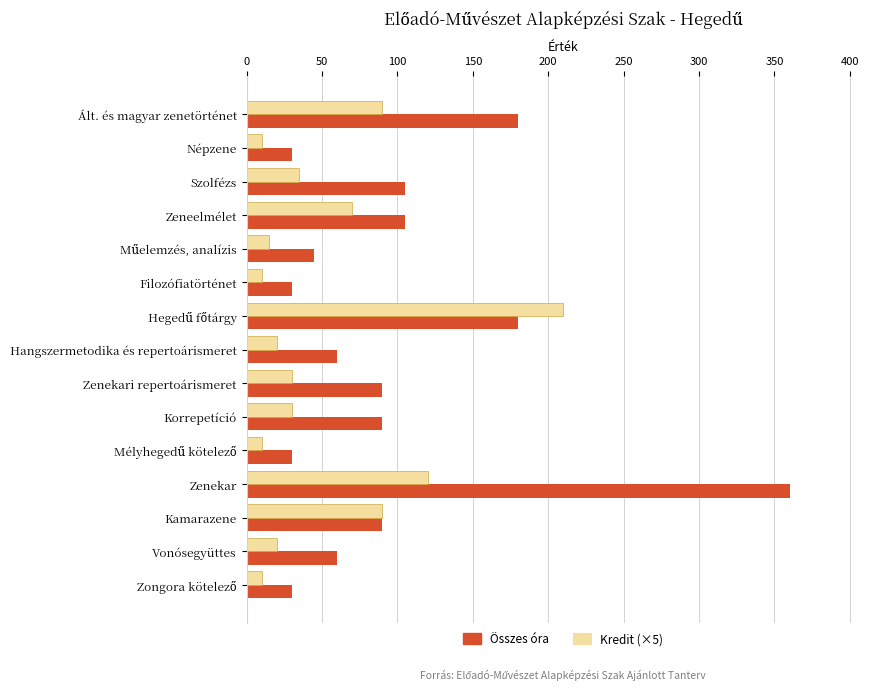

What is the maximum value shown in the chart?

360